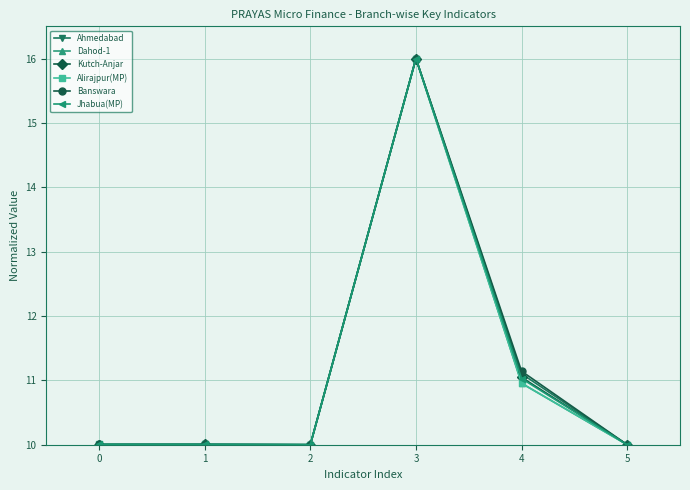

Does the chart have visible grid lines?

Yes